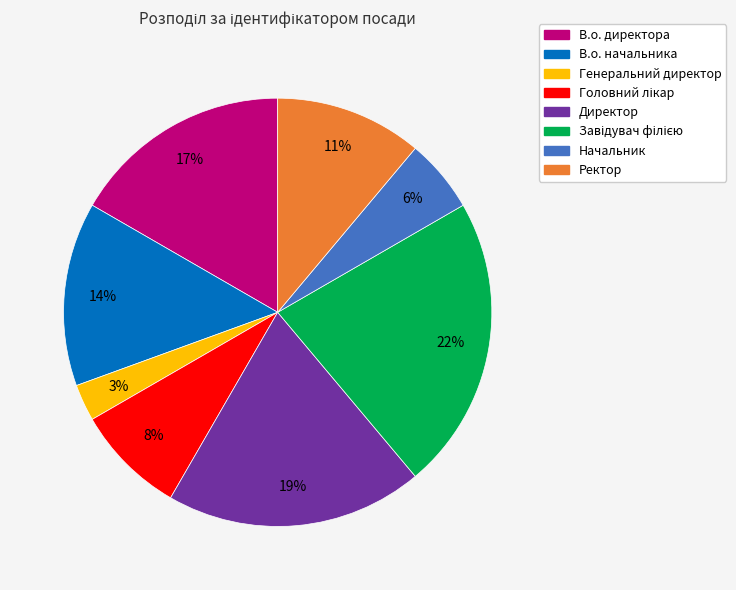

How many slices are in this pie chart?

8